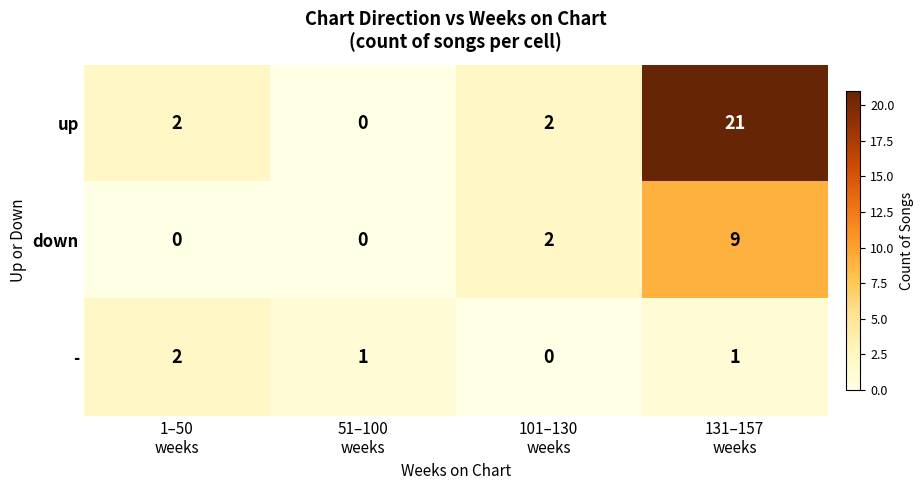

Which series has the widest spread of values?

up